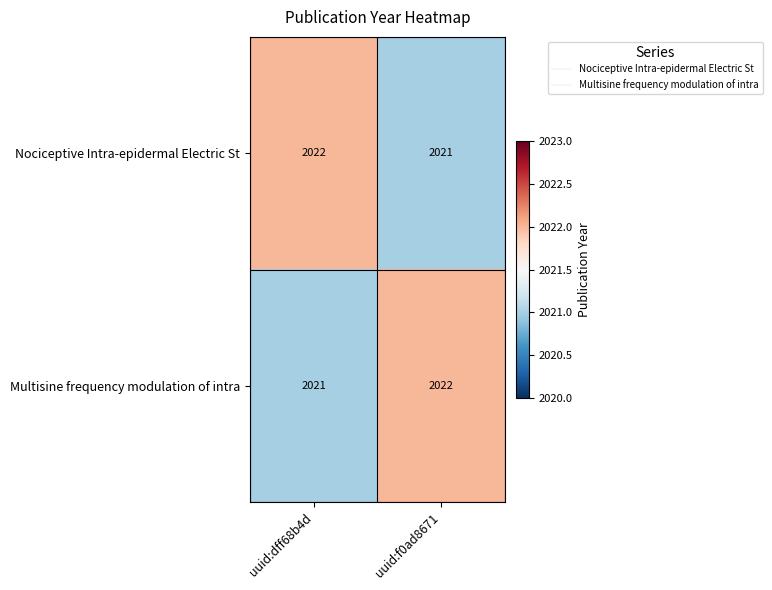

Reading left to right, transcribe all the data shown in this chart.

Nociceptive Intra-epidermal Electric St: uuid:dff68b4d=2022	uuid:f0ad8671=2021
Multisine frequency modulation of intra: uuid:dff68b4d=2021	uuid:f0ad8671=2022